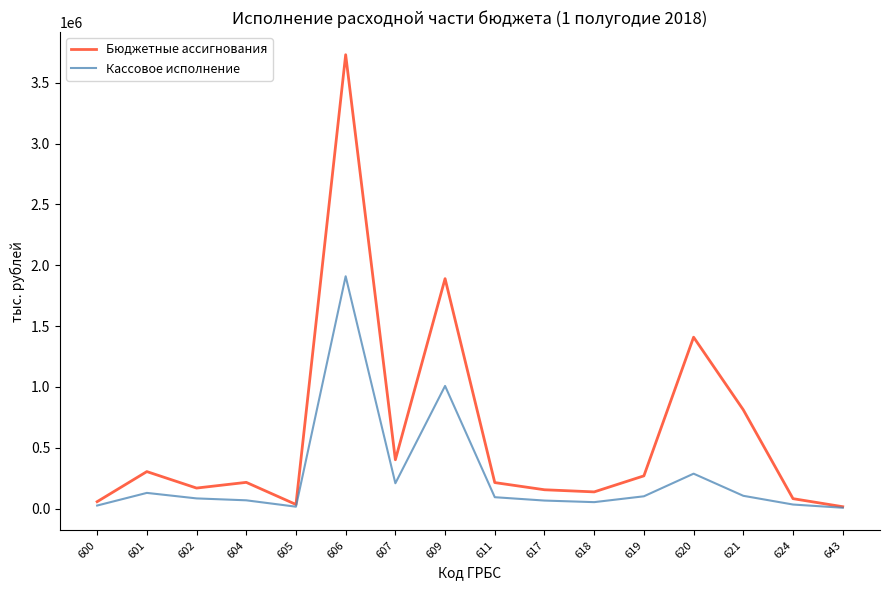

Does the chart have visible grid lines?

No